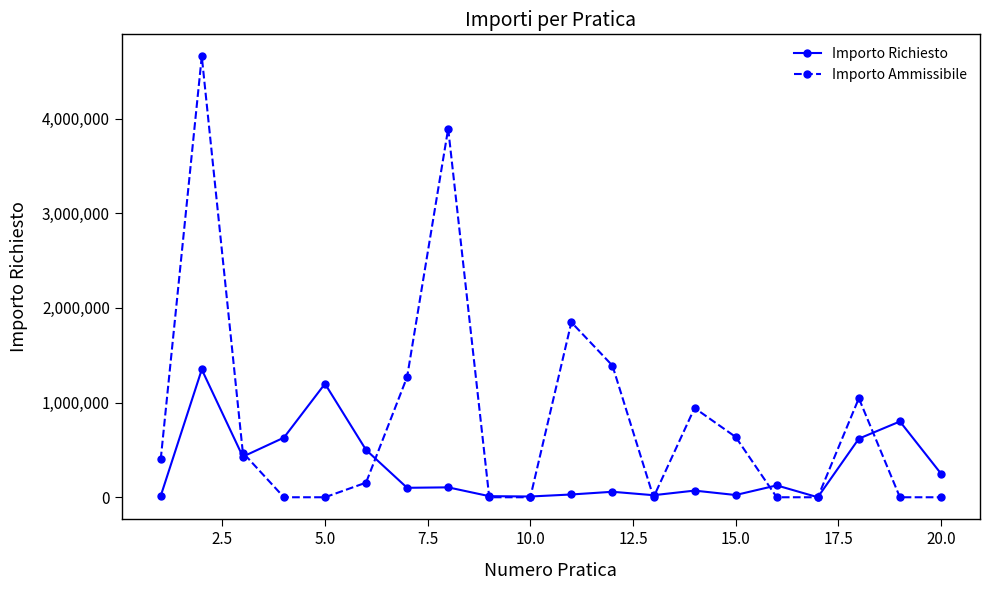

At how many categories does at least one series exceed 2293790?

2